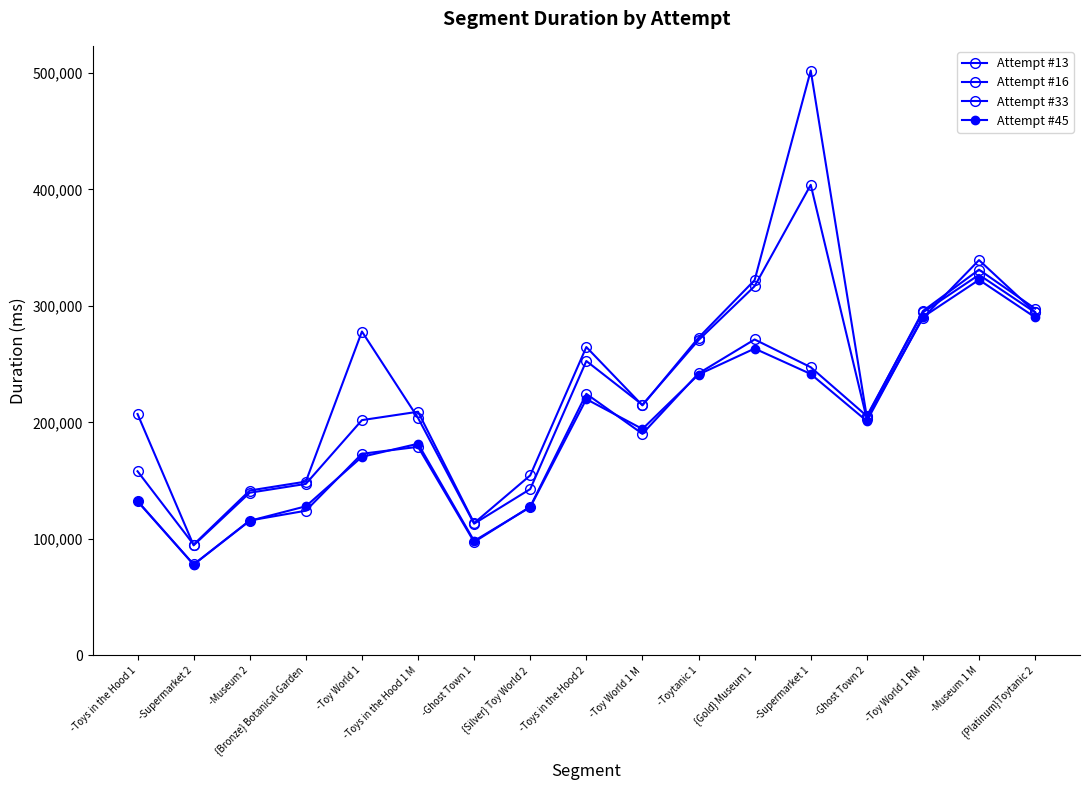

What is the value of the Attempt #16 point at the 15th from the left?

289674